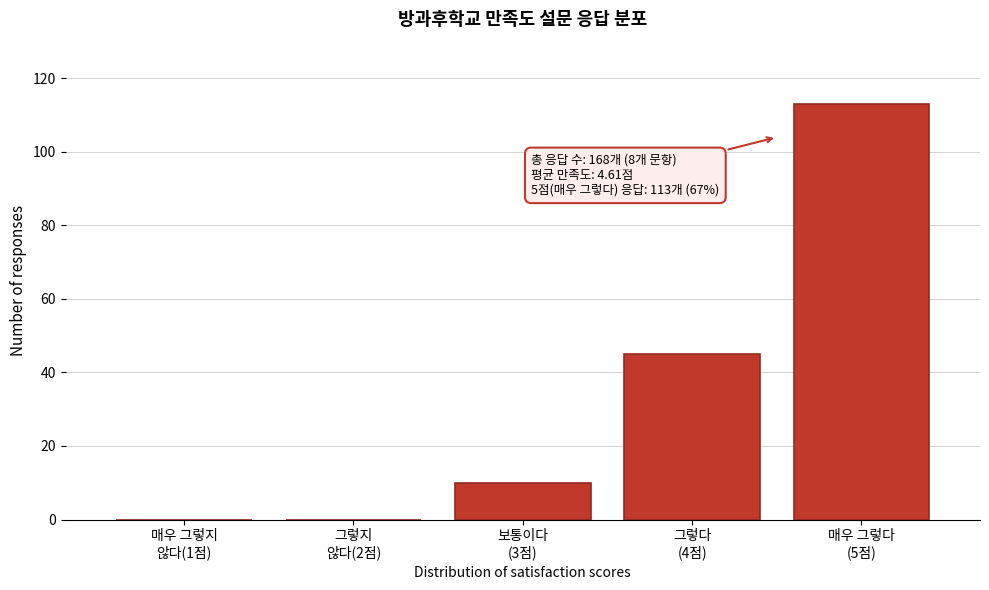

What is the greatest value displayed?

113